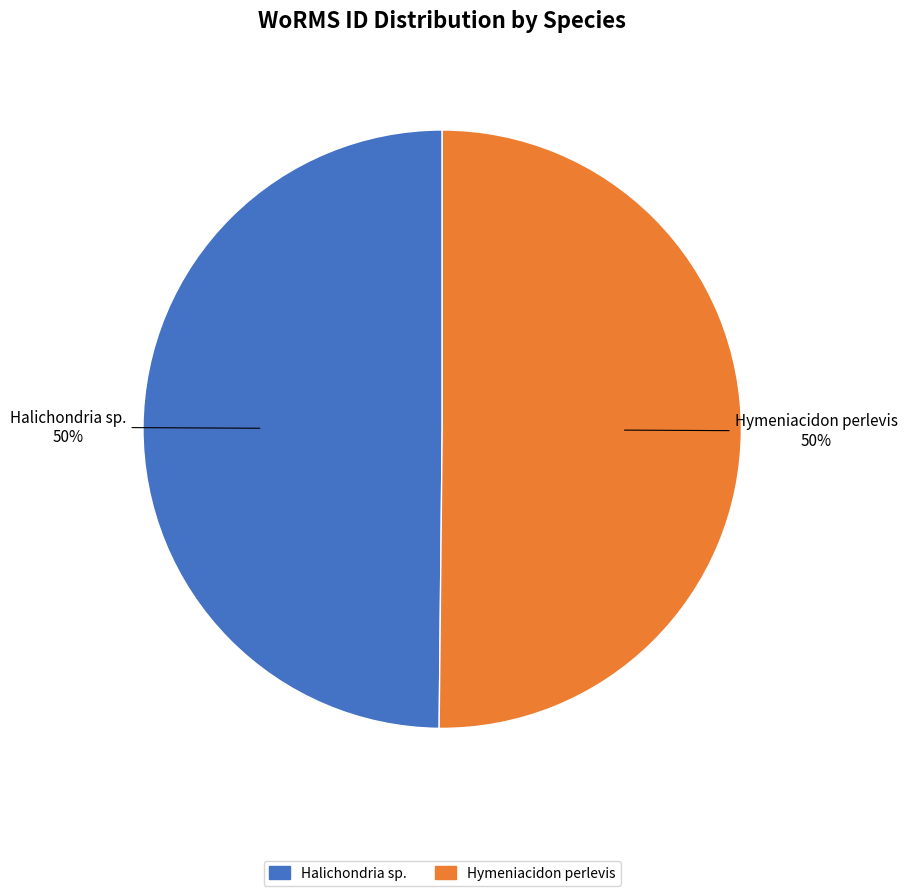

To the nearest percent, what is the combined percentage of Hymeniacidon perlevis and Halichondria sp.?

100%